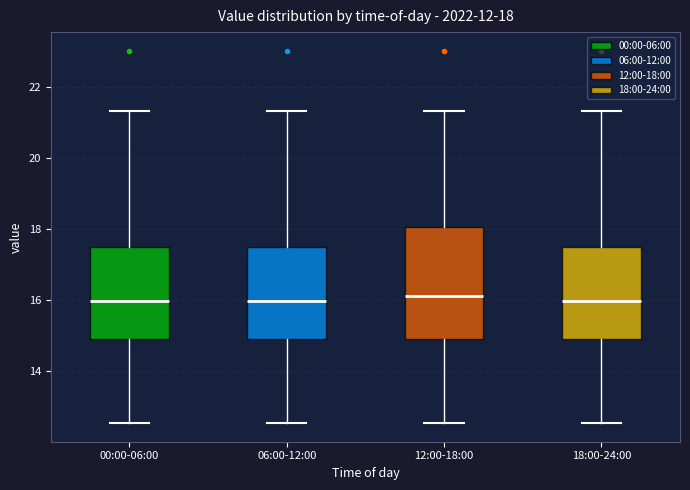

Which box is the tallest, from its lower edge to its upper edge?

12:00-18:00